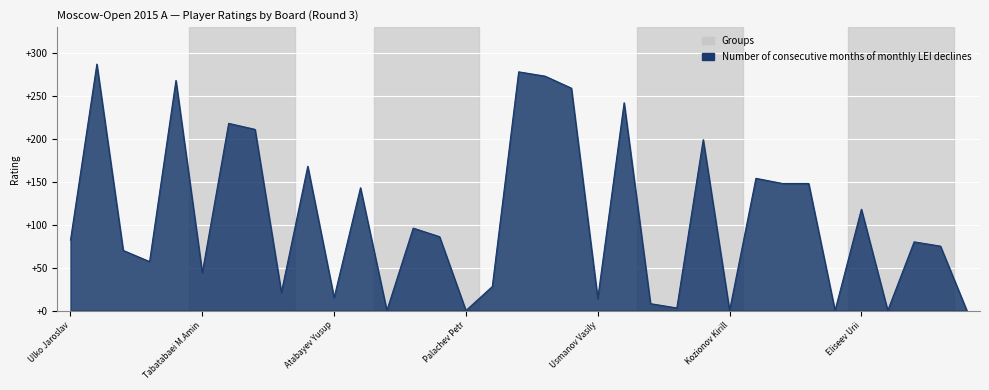

True or false: the data has more than 2 interior local peaks.

True